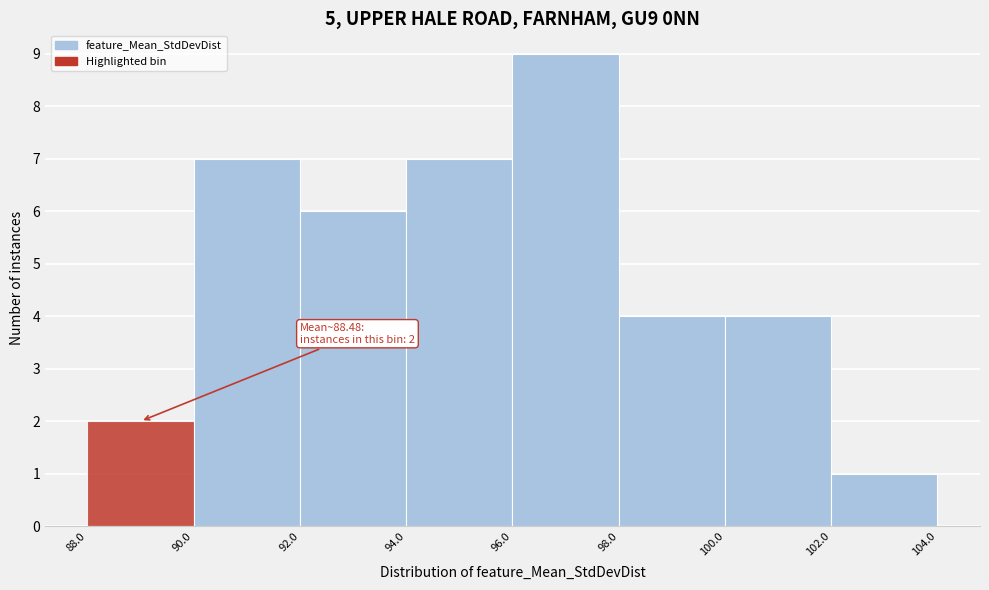

Over which range of the x-axis is the bar tallest?

96.0 to 98.0